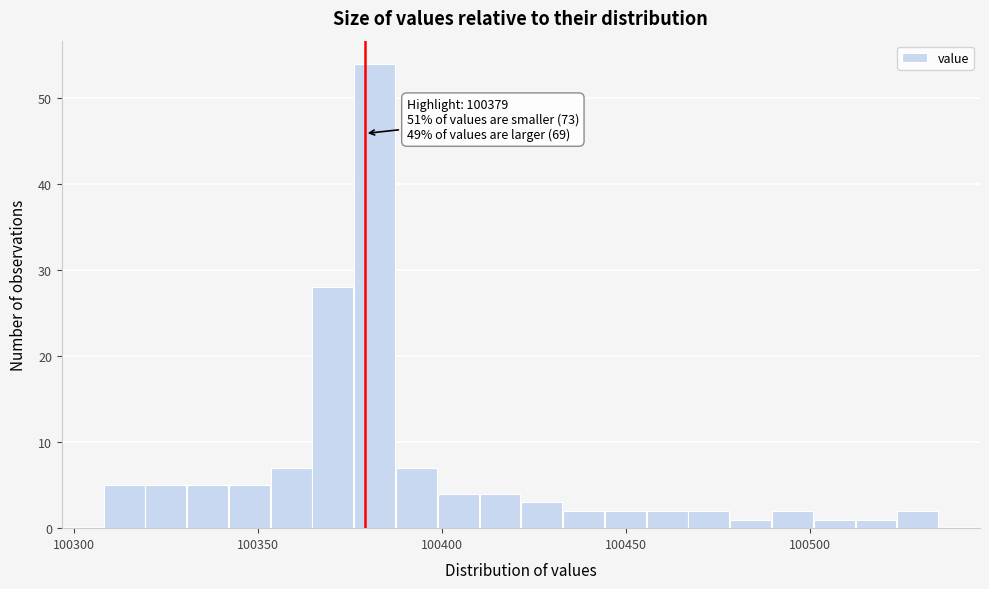

Read against the x-axis, roughly where is the centre of the tallest bar?

100380